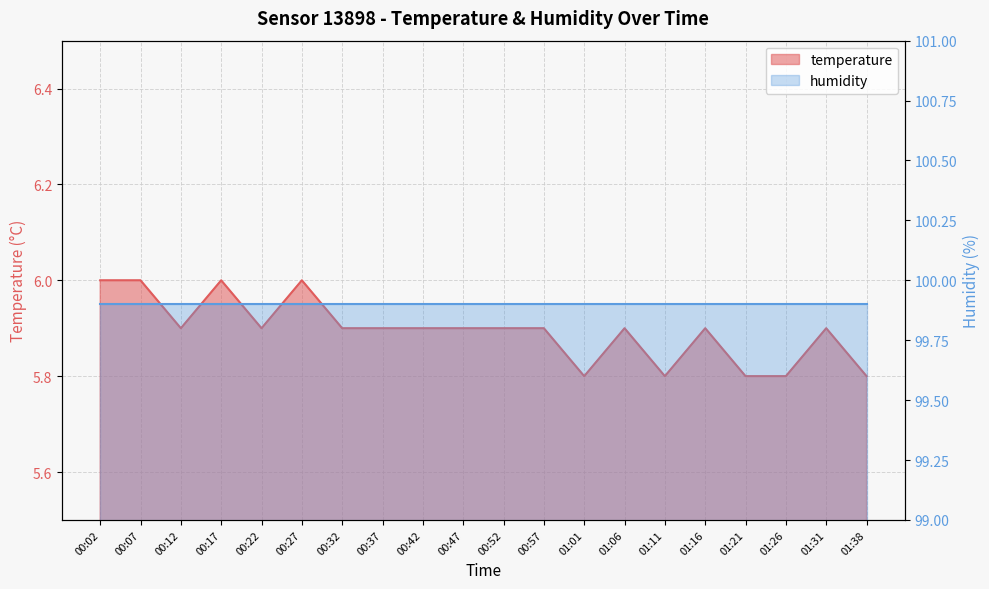

Does the chart display data point markers on the line(s)?

No